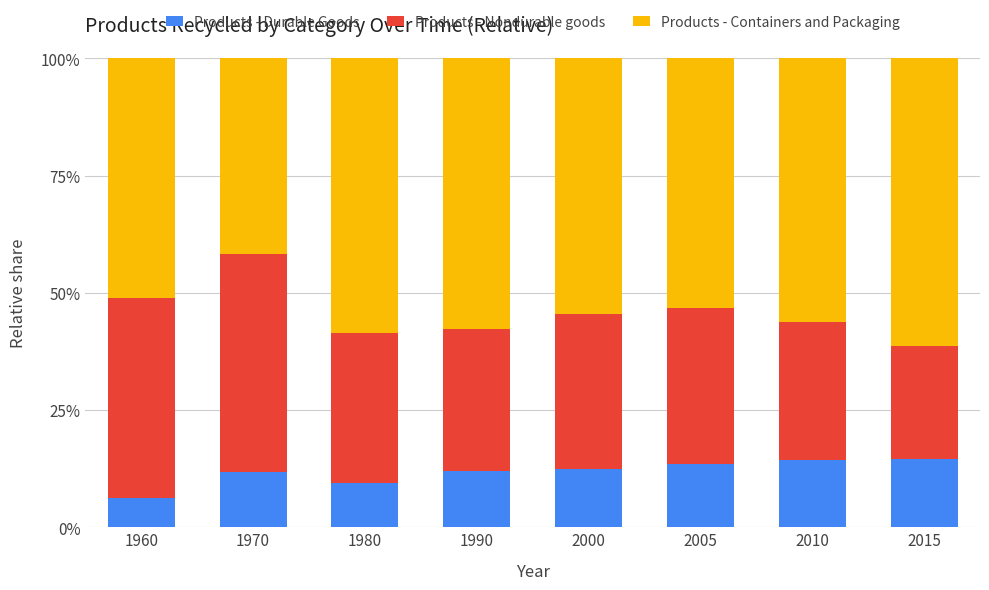

At which category is the sum across all series the highest?

2015